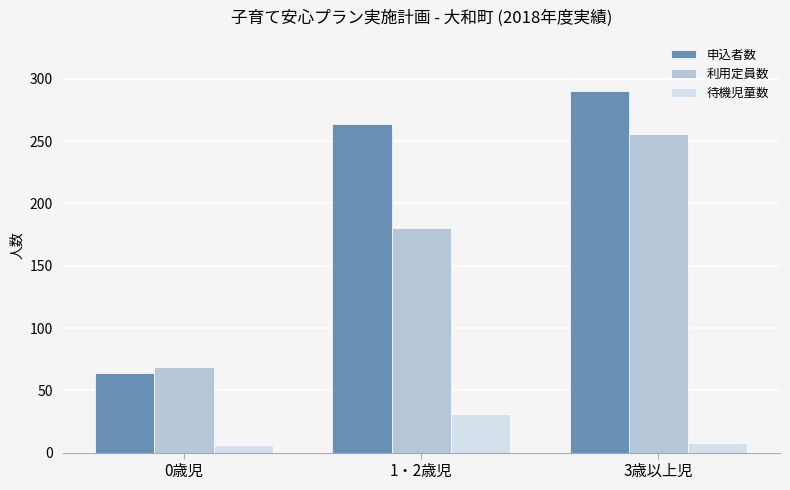

Which series has the largest total across all categories?

申込者数